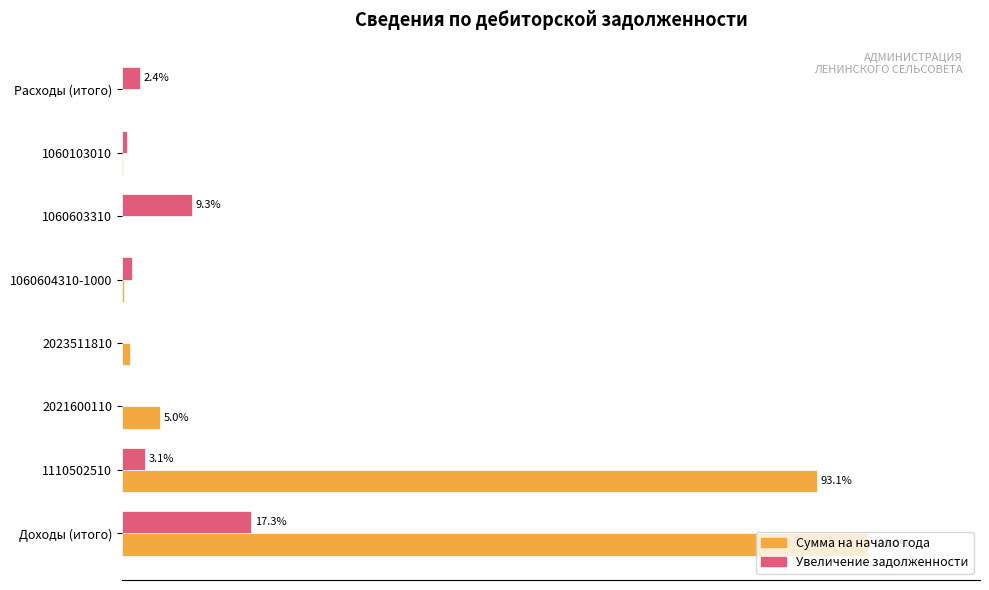

How many series are shown in this chart?

2